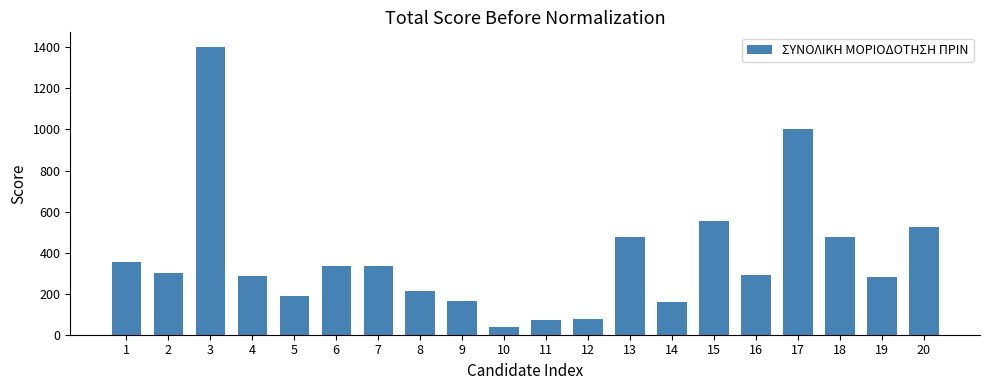

What is the value of the 15th bar from the left?

556.4